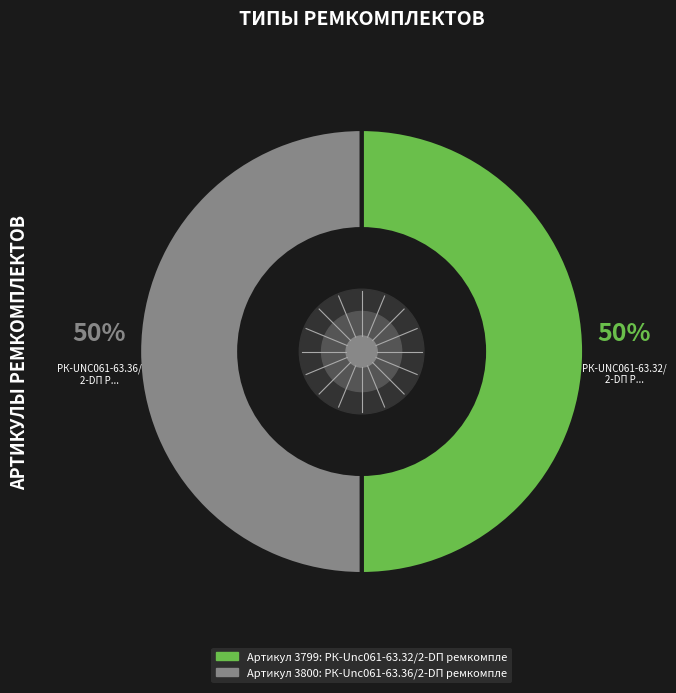

To the nearest percent, what is the average slice percentage?

50%